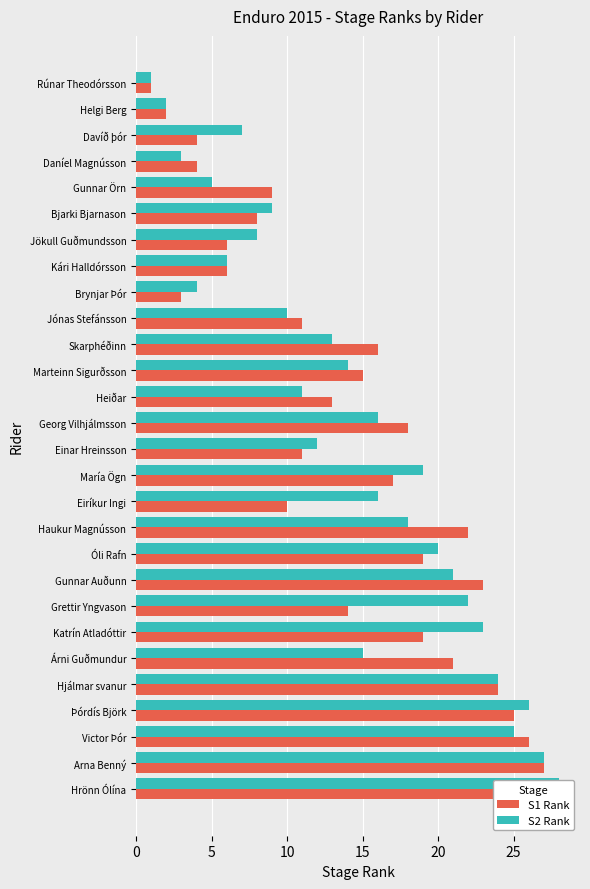

Is it true that S1 Rank equals 1 at Rúnar Theodórsson?

True